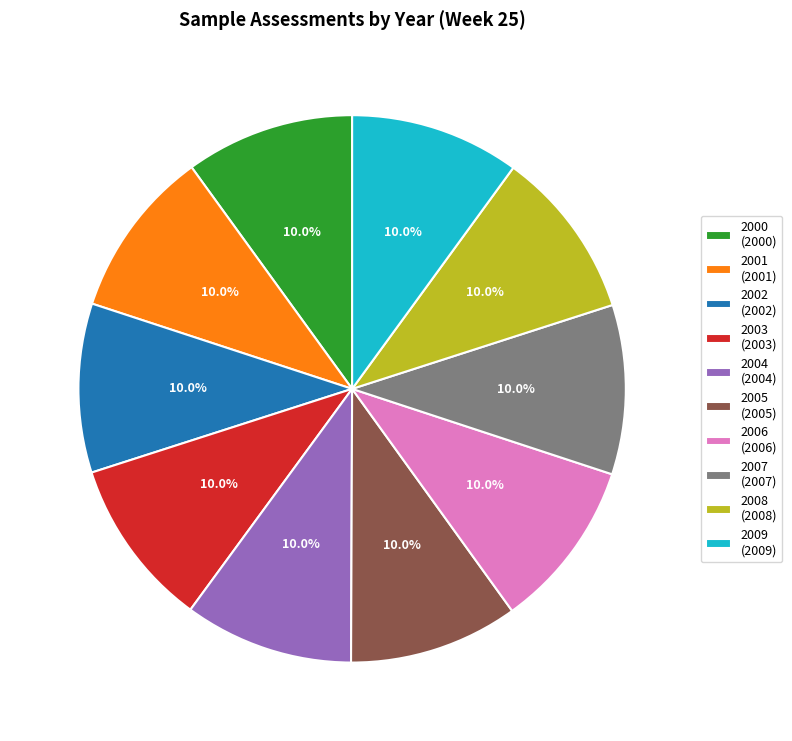

Count the number of slices in the pie.

10